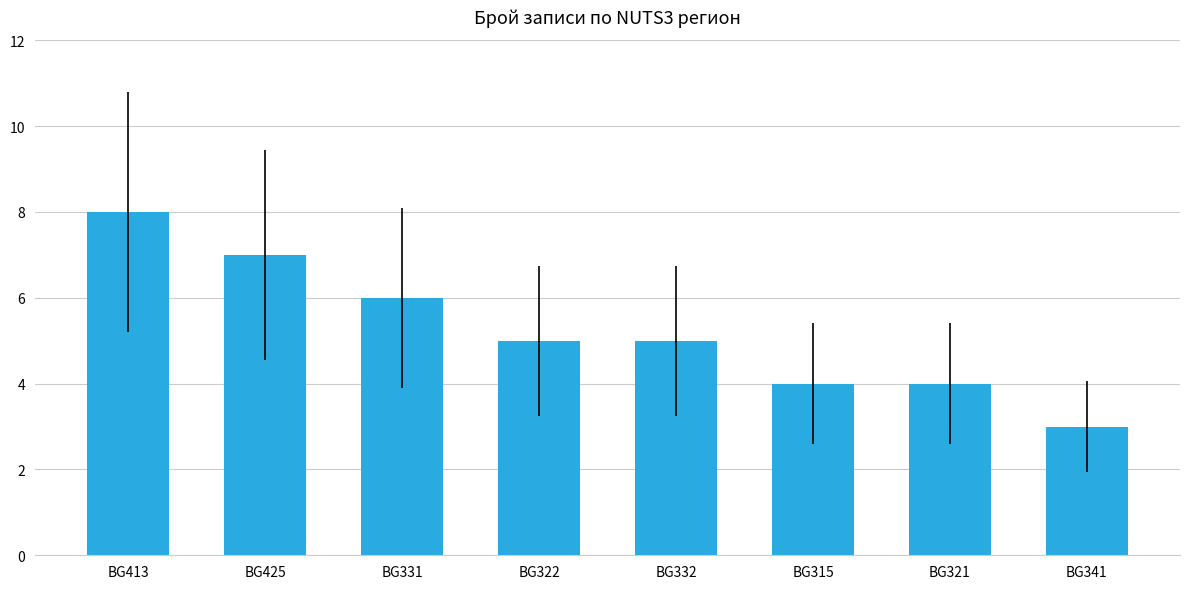

What is the change in value from BG331 to BG341?

-3